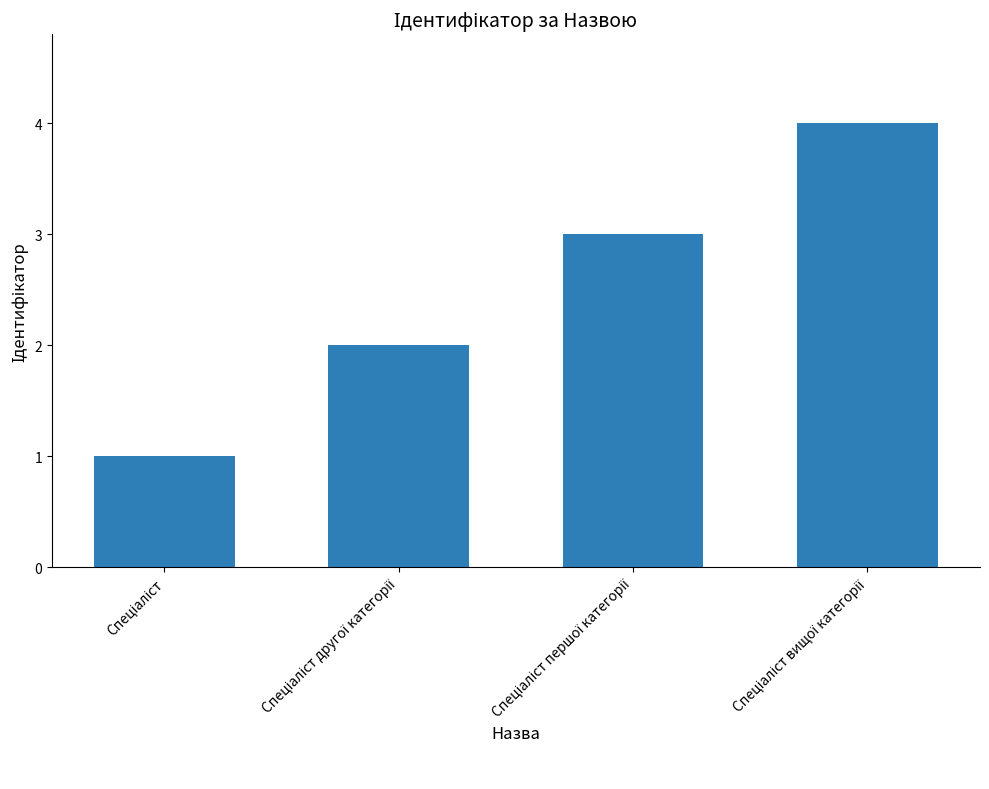

What is the sum of all values?

10